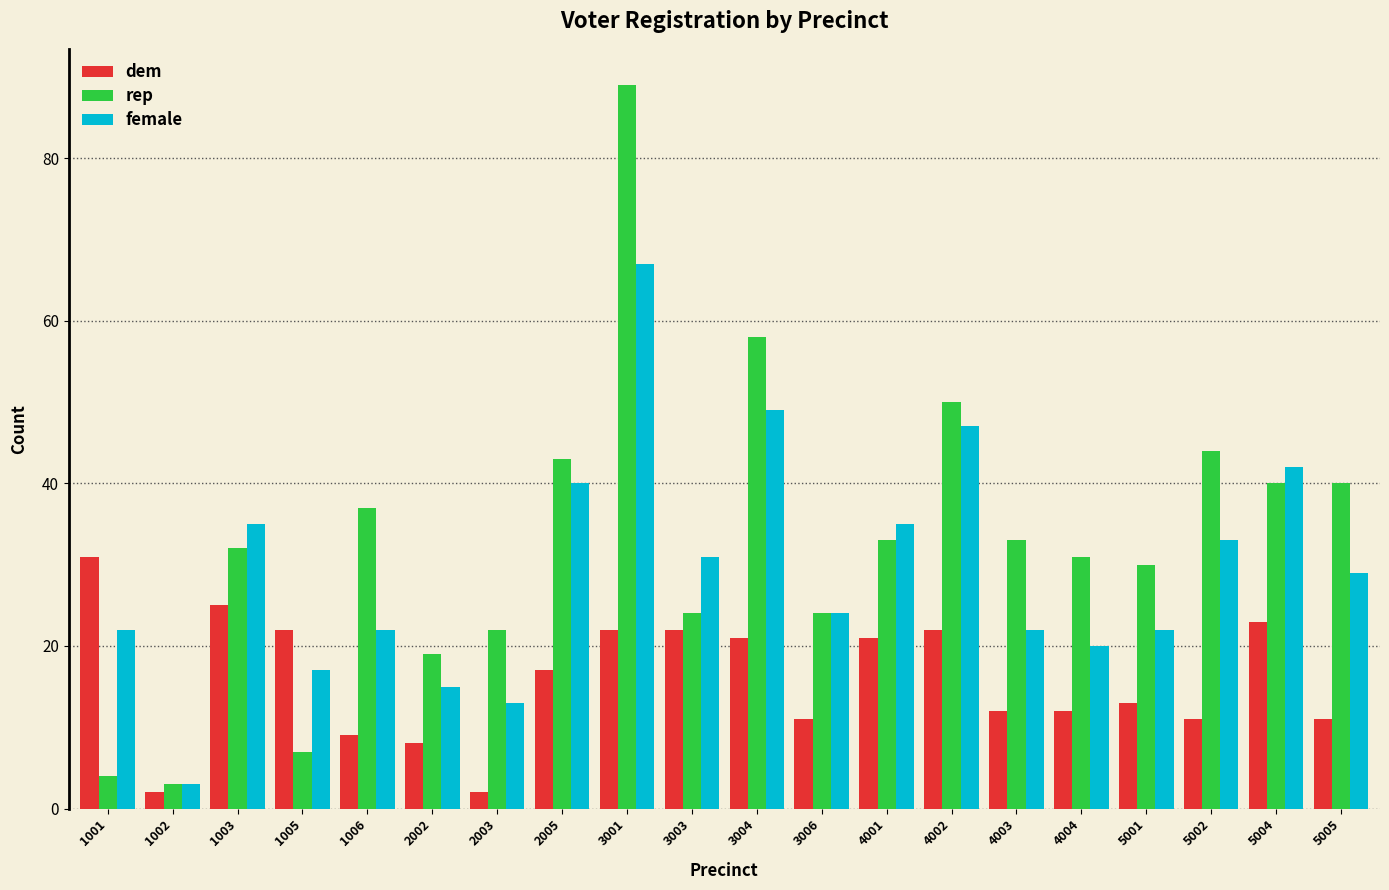

Rank the series by their maximum value, from lowest to highest.

dem, female, rep